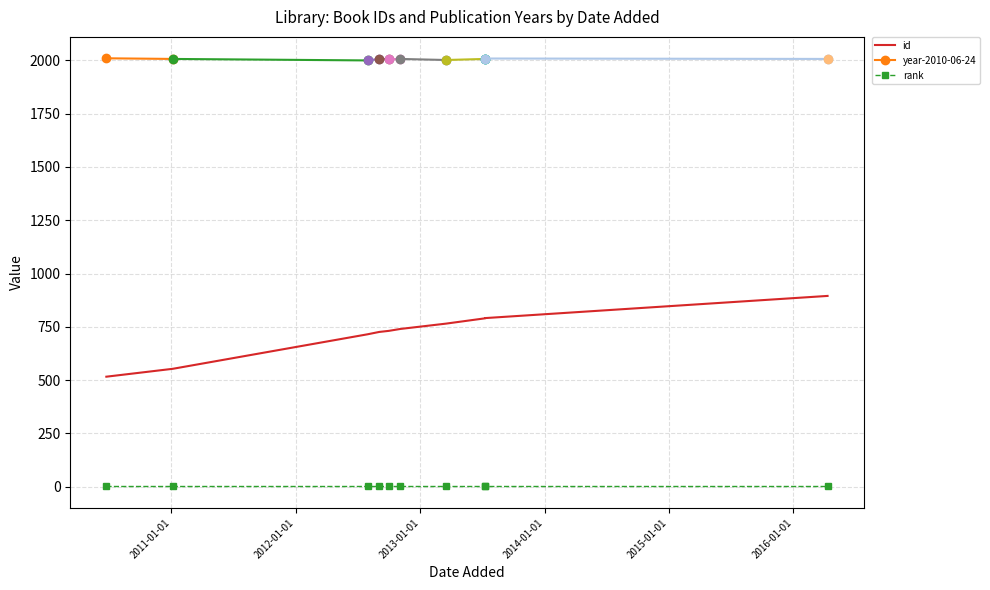

Which series changed the most between 30/09/2012 and 02/09/2012?

id